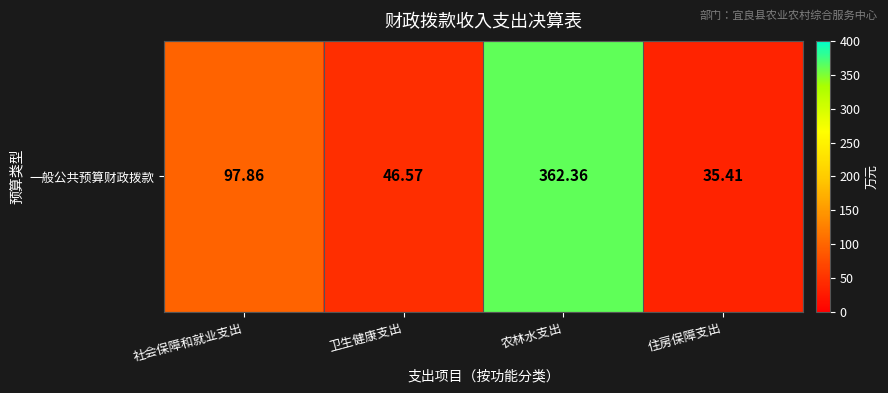

What is the change in value from 卫生健康支出 to 农林水支出?

+315.8